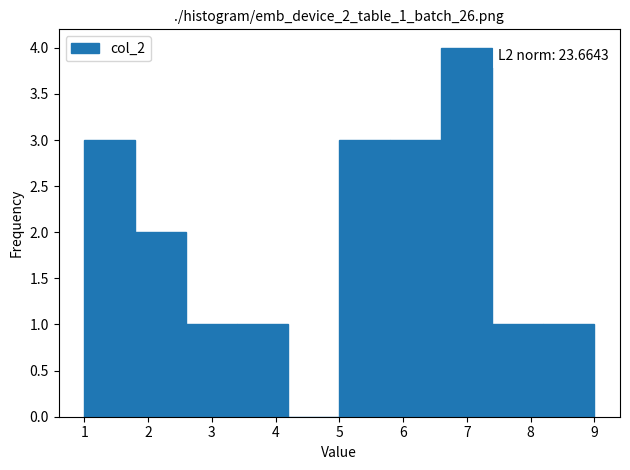

Which range on the x-axis has the tallest bar?

6.6 to 7.4